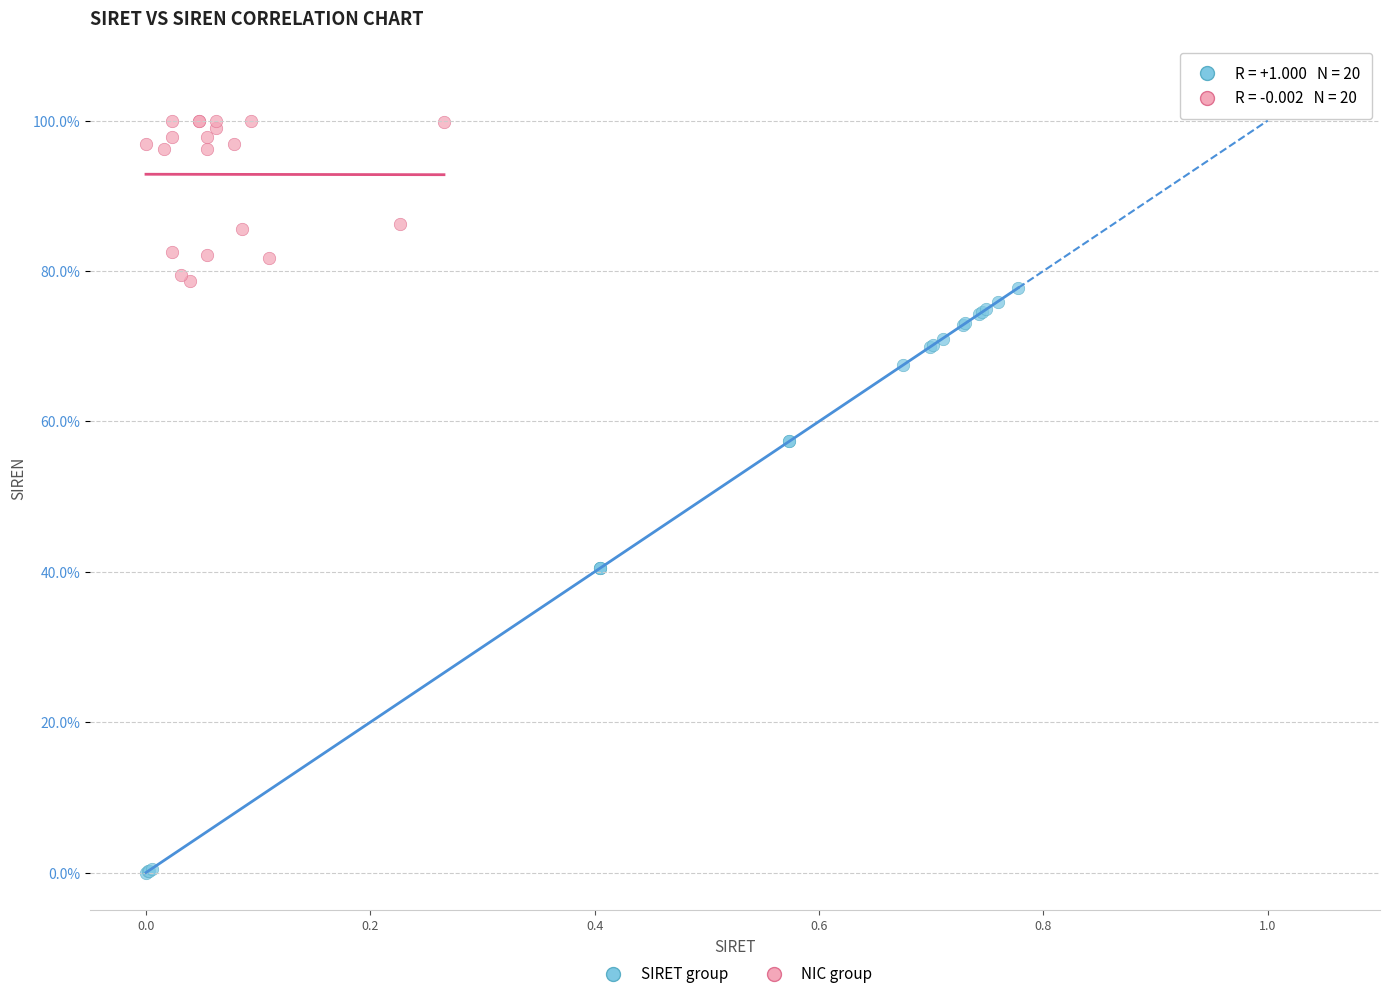

What are all the series names shown in the legend?

SIRET group, NIC group